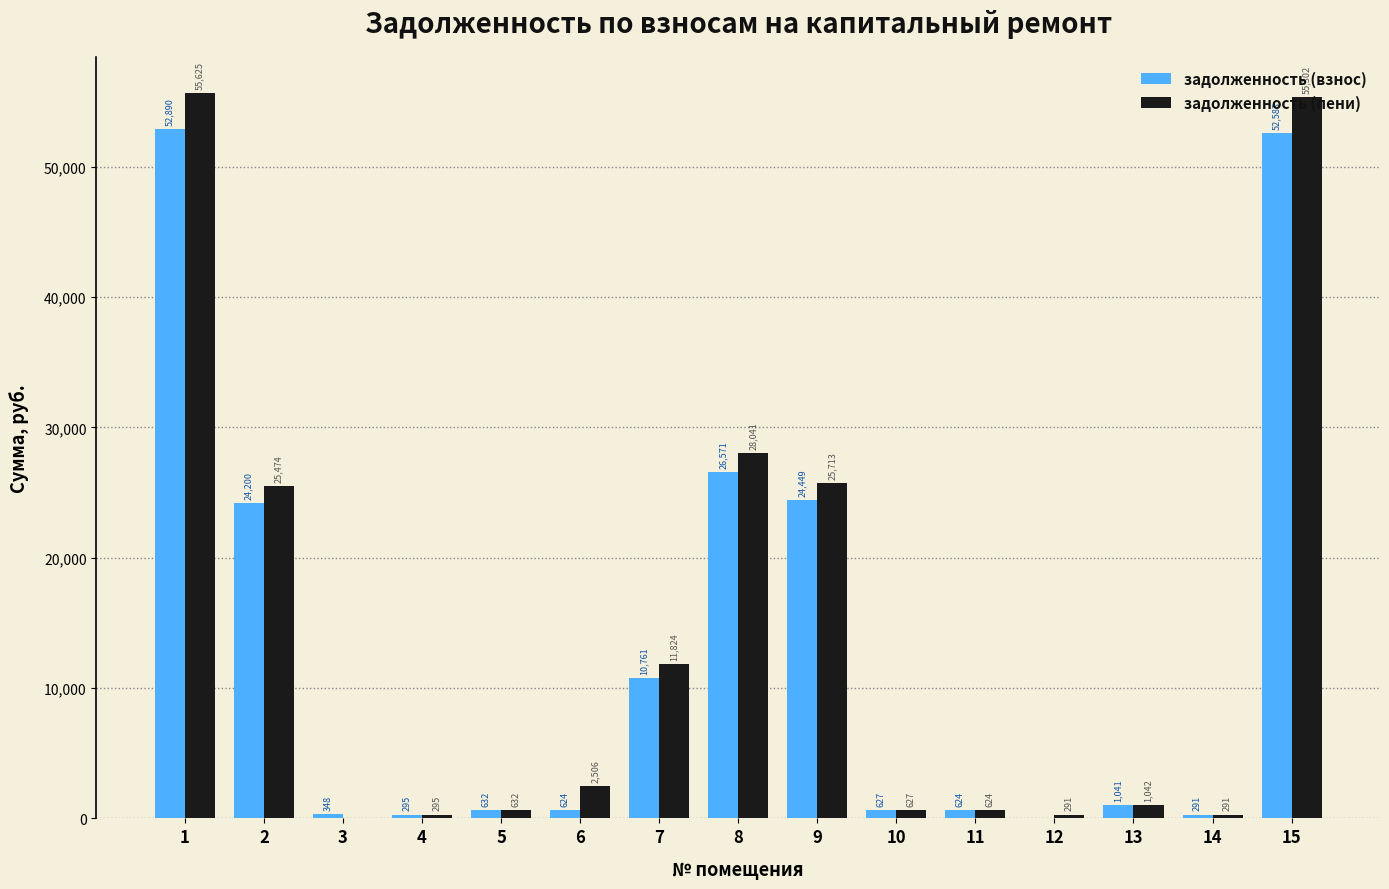

Is it true that задолженность (пени) equals 55625.0 at 1?

True